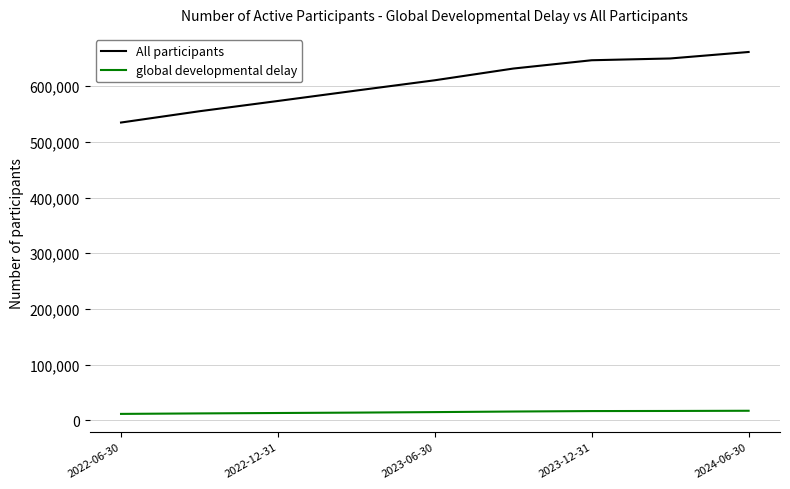

What is the maximum value for global developmental delay?

17334